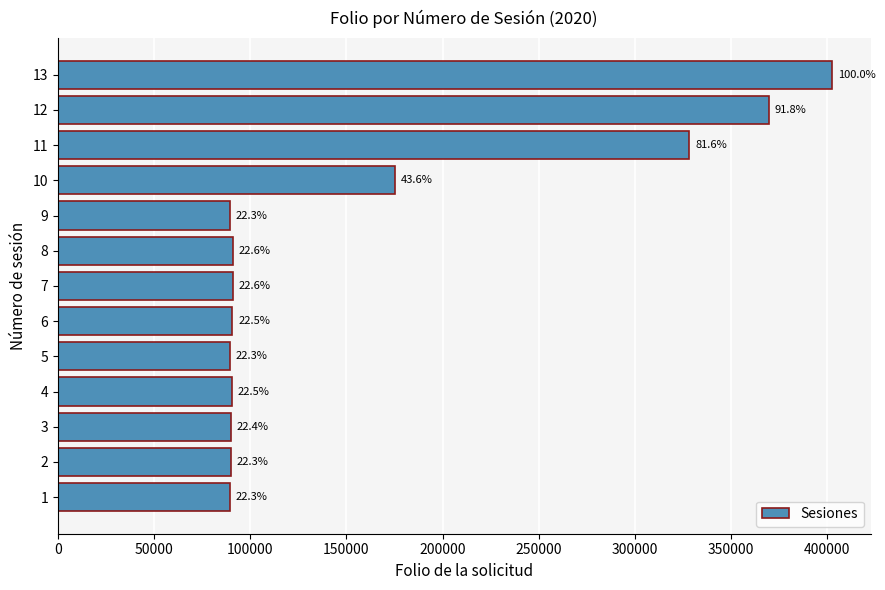

Is it true that the value at 12 is 662525?

False